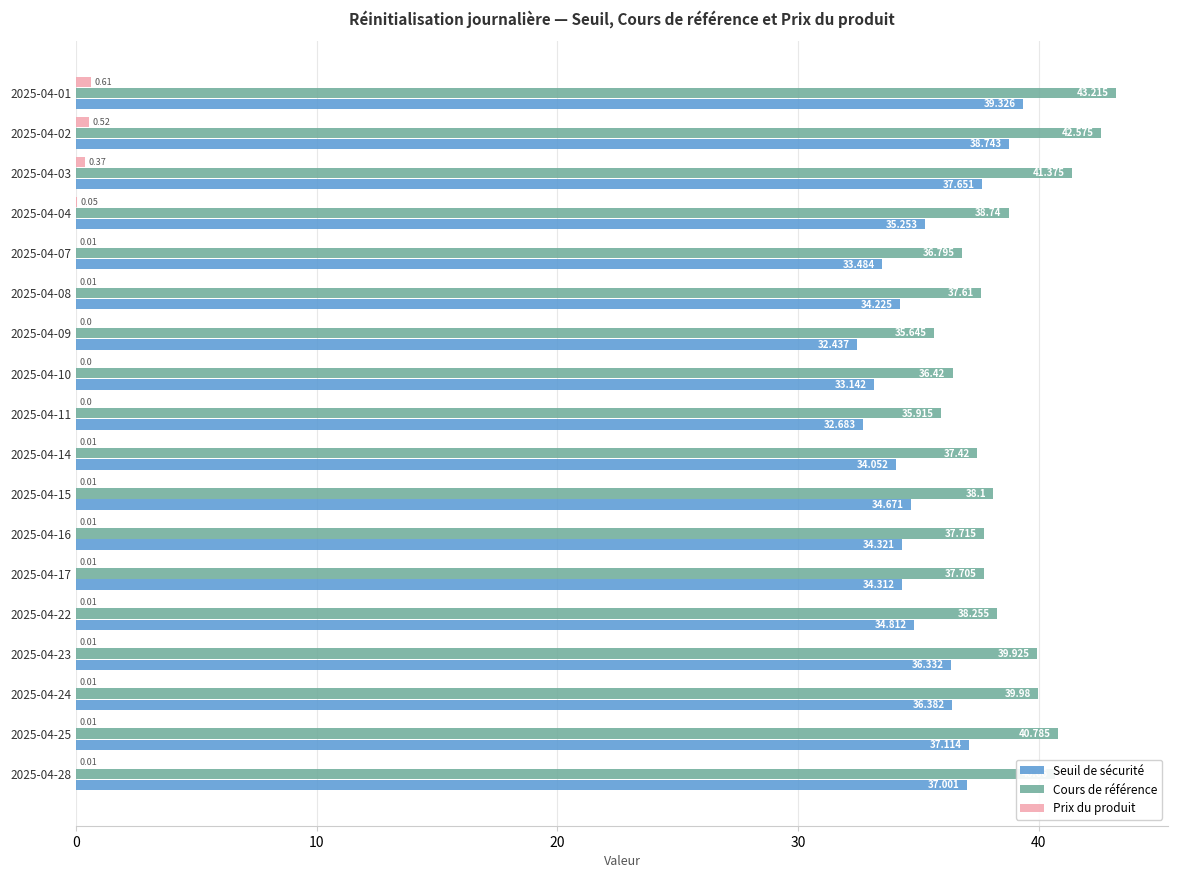

At which category is the sum across all series the highest?

2025-04-01